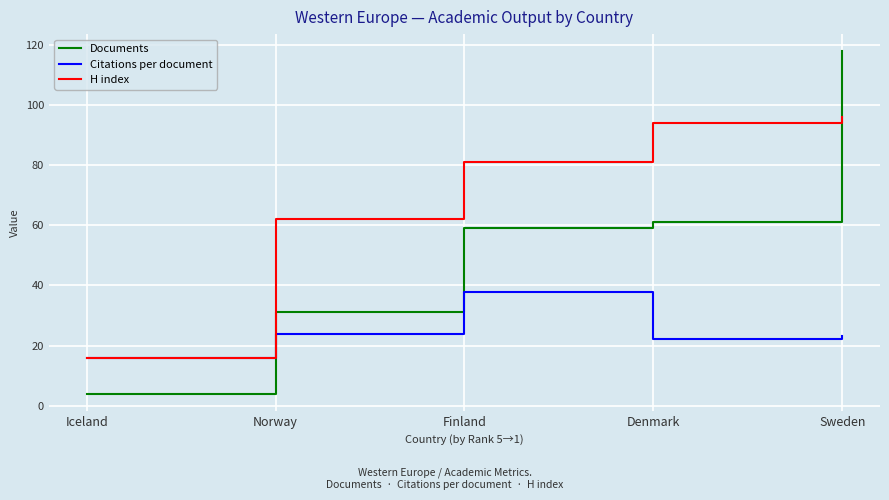

What is the difference between the highest and lowest values at Iceland?

12.0